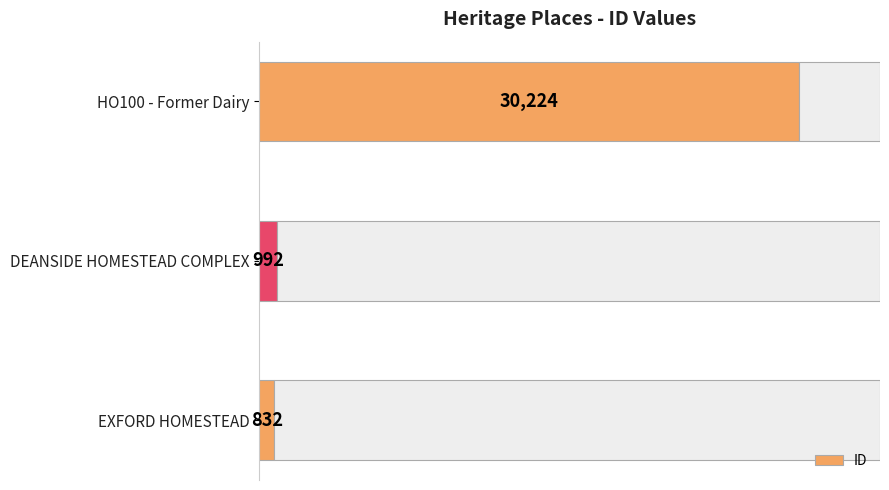

How many categories are shown in the chart?

3